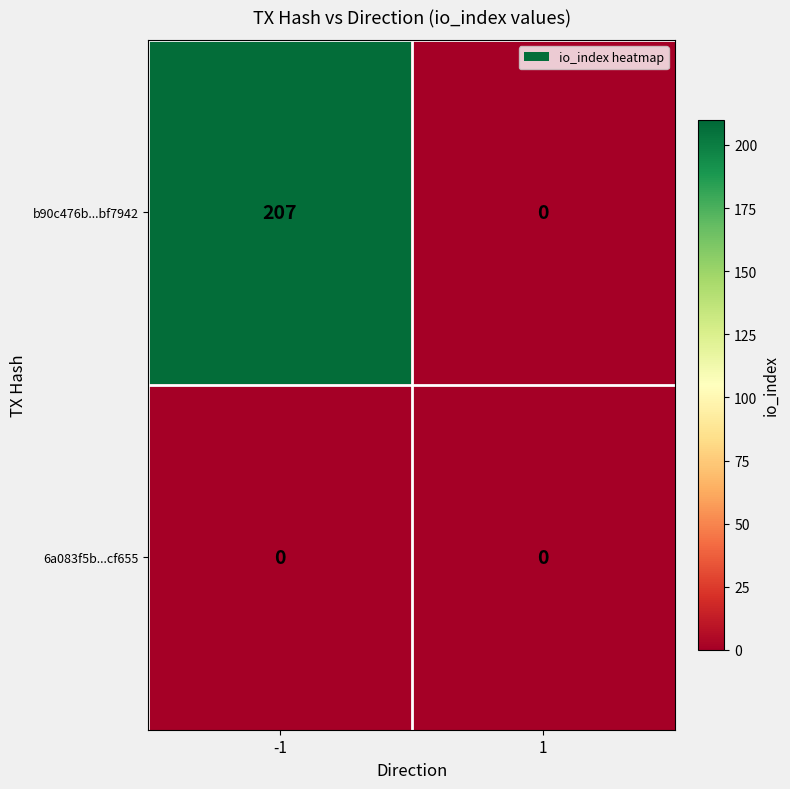

Is the value of 6a083f5b...cf655 at 1 greater than the value of b90c476b...bf7942 at -1?

No